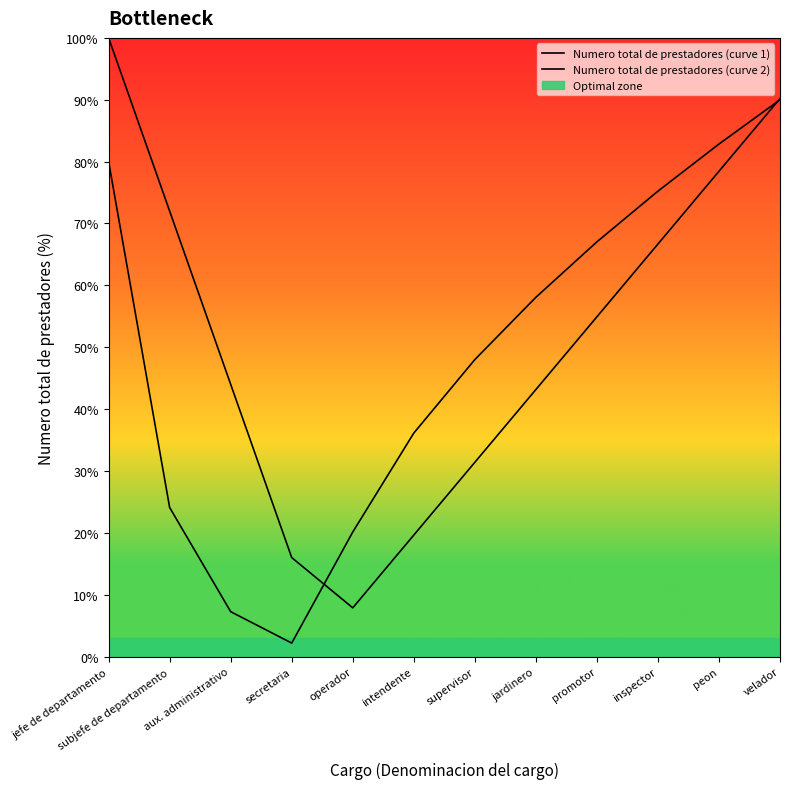

How many lines are shown in the chart?

2